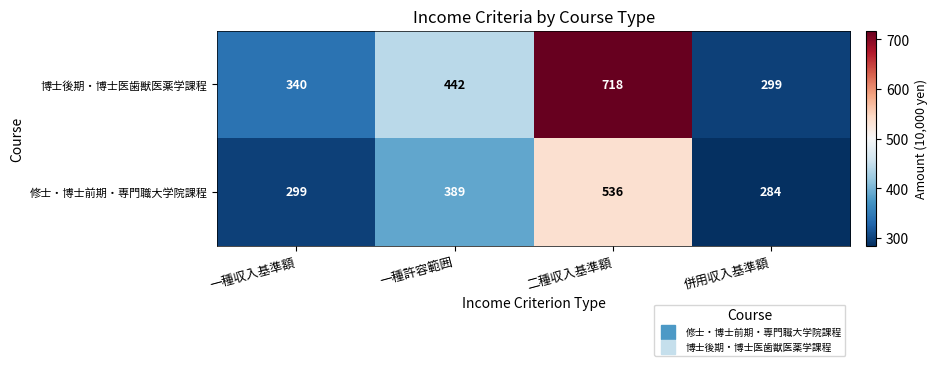

List the series in order of their peak value, lowest first.

修士・博士前期・専門職大学院課程, 博士後期・博士医歯獣医薬学課程